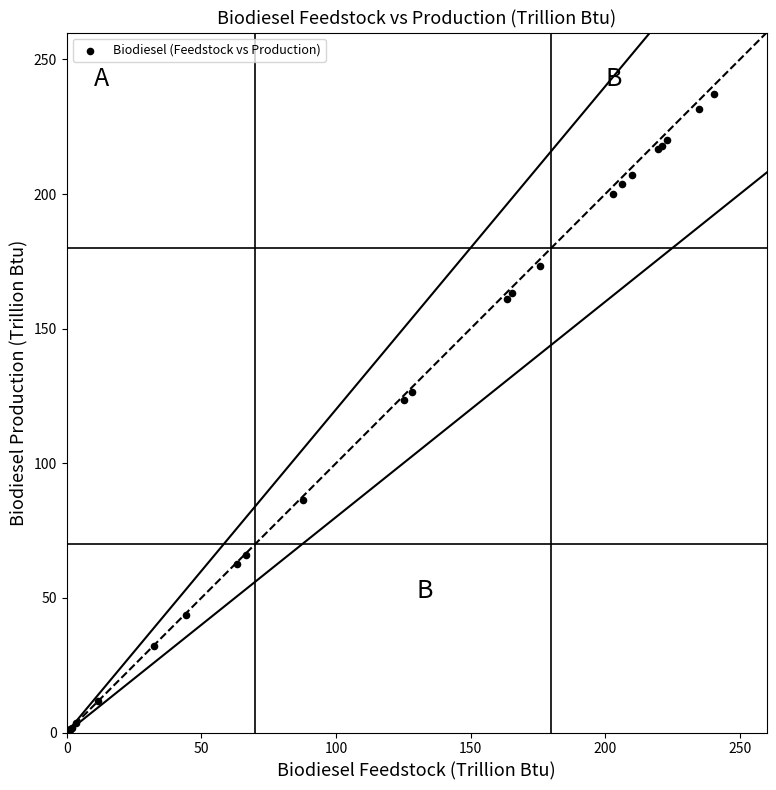

What Y value in the scatter plot is closest to 119?

123.4